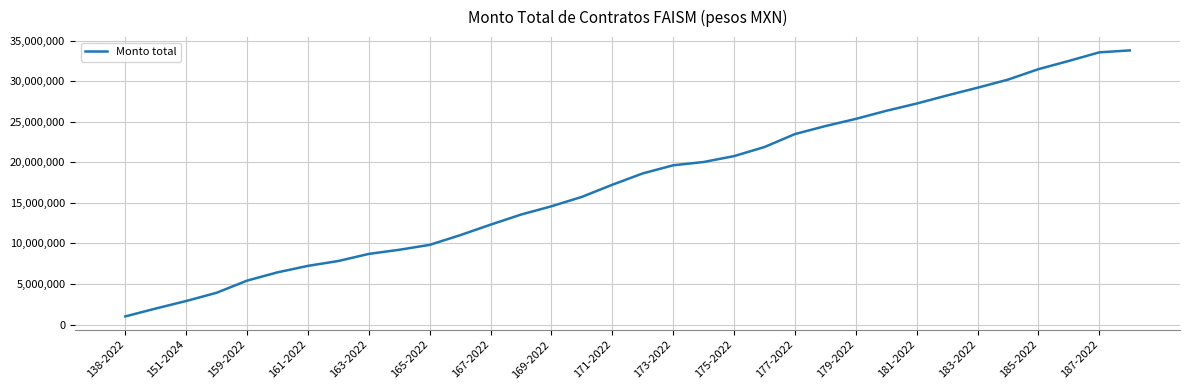

What is the minimum value shown in the chart?

999464.9